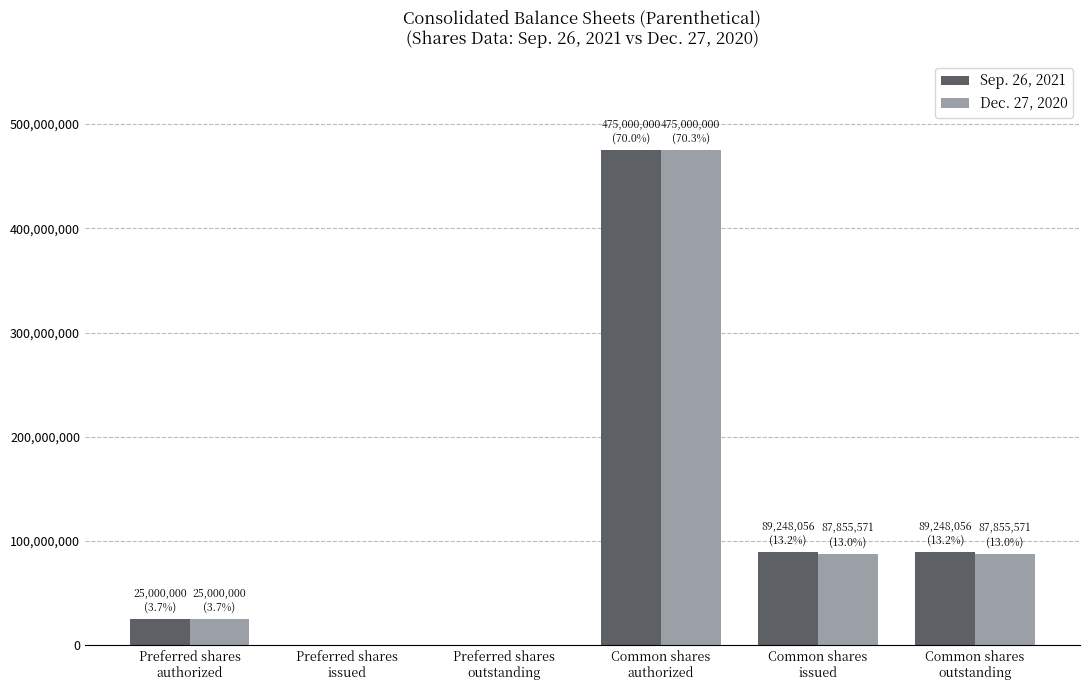

Reading left to right, list all the values displayed in this chart.

Sep. 26, 2021: Preferred shares
authorized=25000000	Preferred shares
issued=0	Preferred shares
outstanding=0	Common shares
authorized=475000000	Common shares
issued=89248056	Common shares
outstanding=89248056
Dec. 27, 2020: Preferred shares
authorized=25000000	Preferred shares
issued=0	Preferred shares
outstanding=0	Common shares
authorized=475000000	Common shares
issued=87855571	Common shares
outstanding=87855571